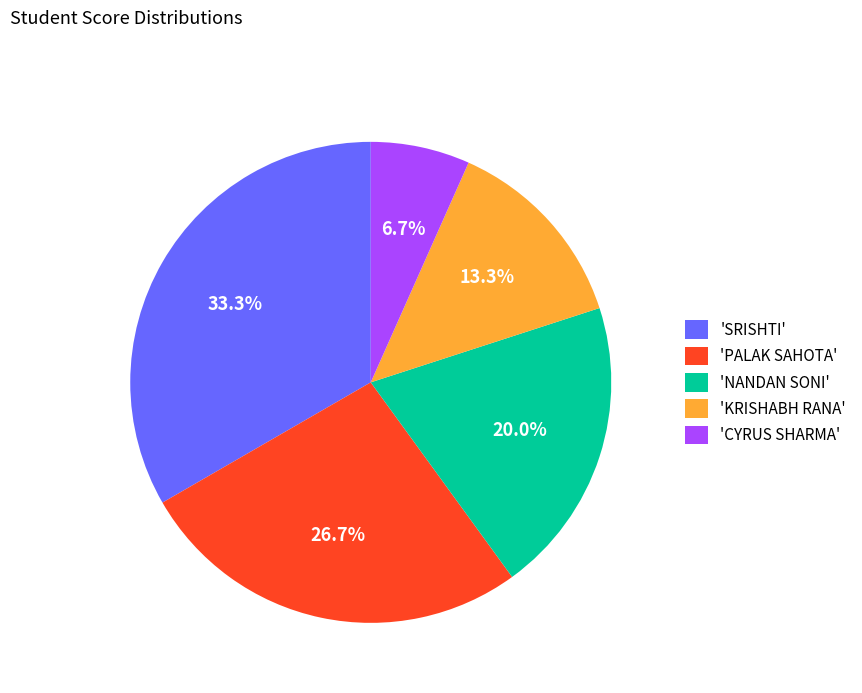

Do 'CYRUS SHARMA' and 'SRISHTI' together represent more than half of the pie?

No